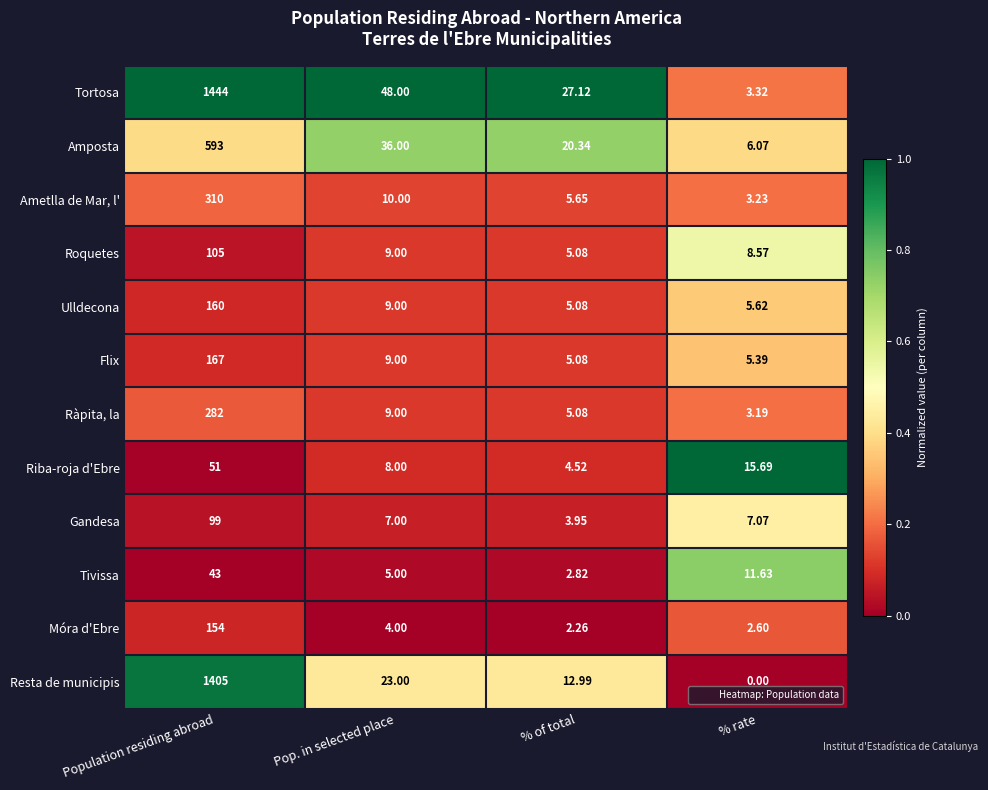

At which label is Riba-roja d'Ebre closest to 27?

% rate